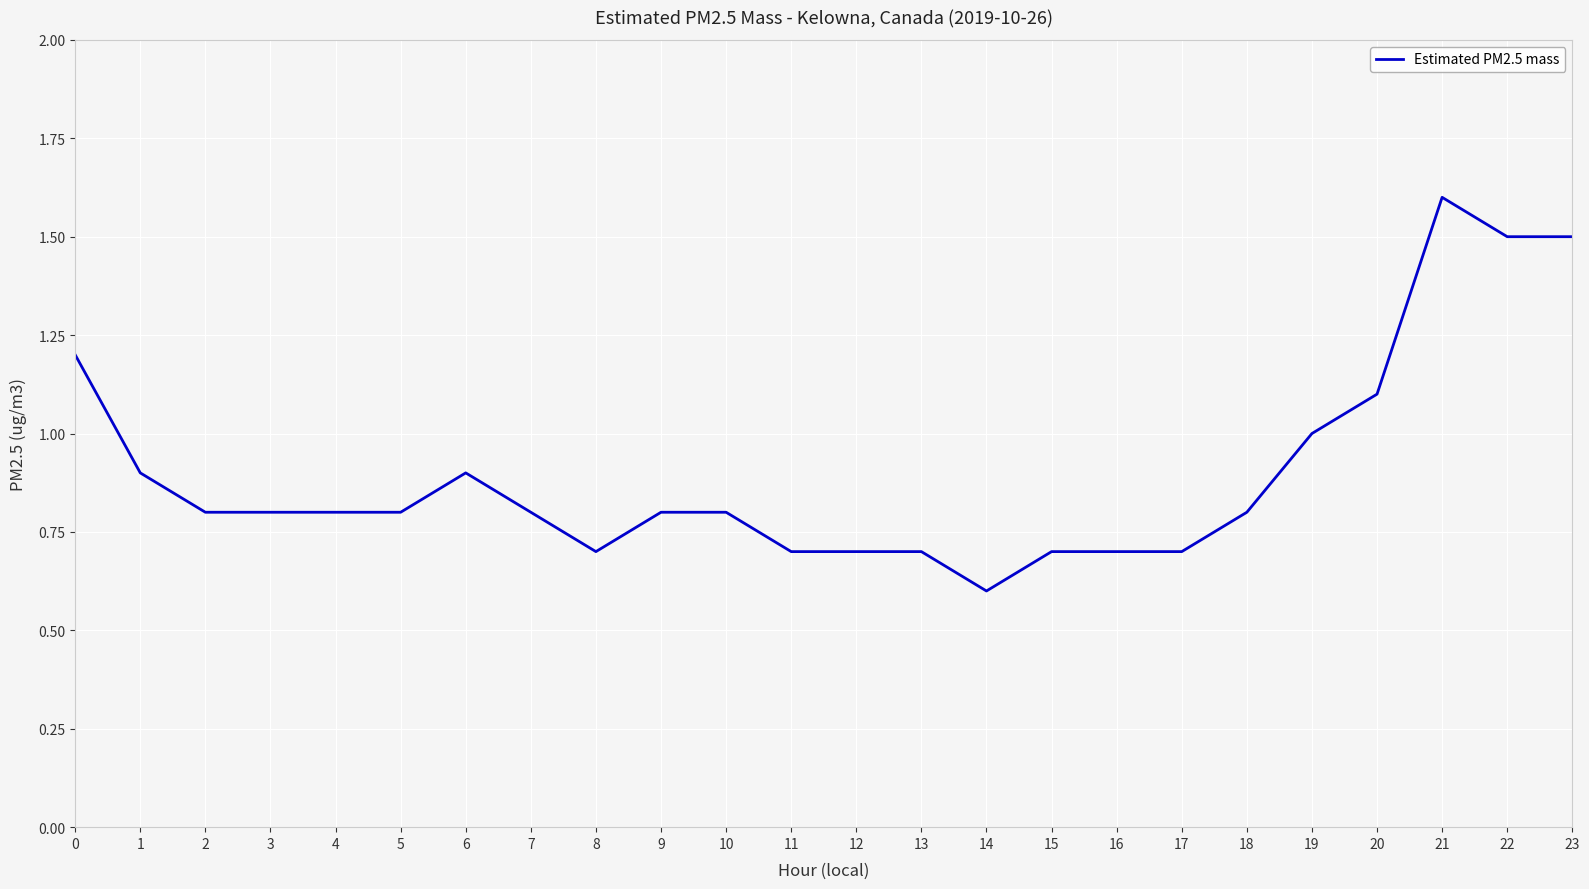

What is the sum of all values?

21.6